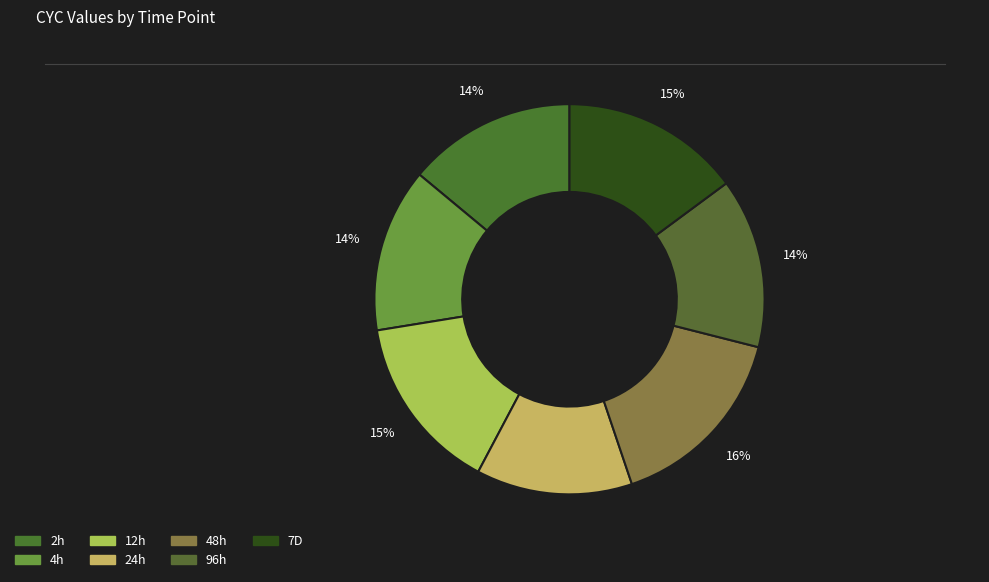

Does 7D represent more than half of the total?

No